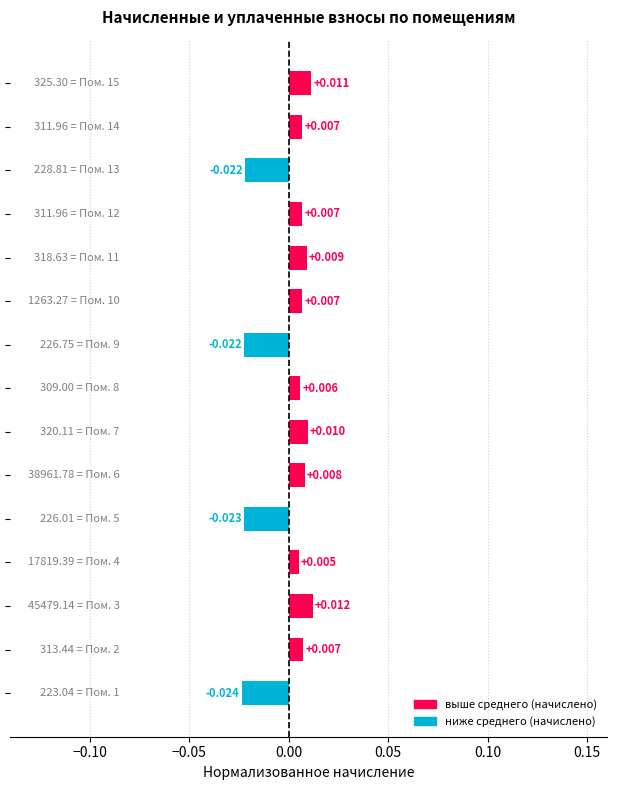

Count the number of values greater than 0.

11